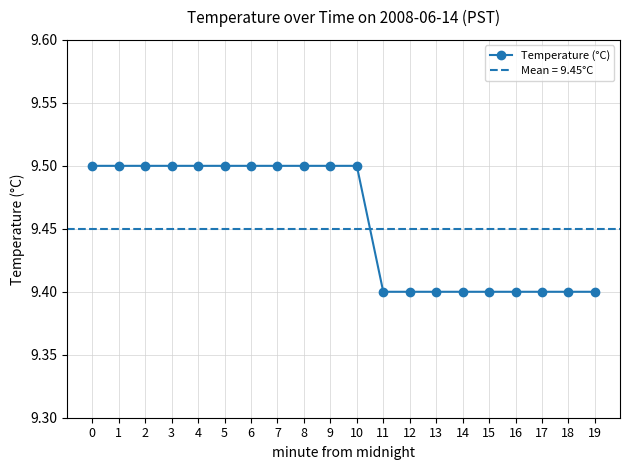

Which label corresponds to the smallest value in the chart?

11